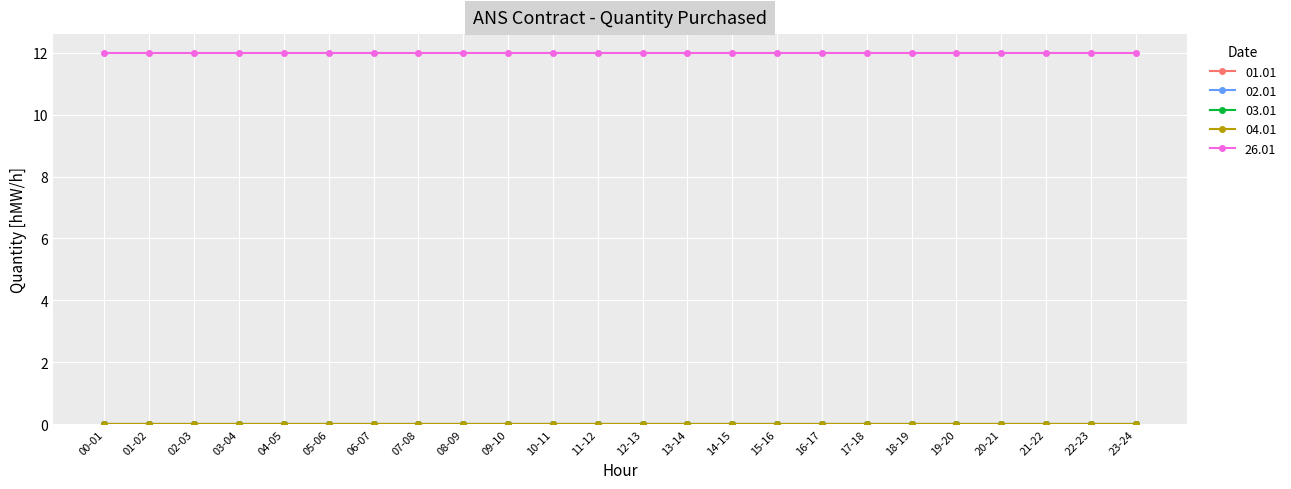

Reading right to left, list all the values displayed in this chart.

01.01: 0	0	0	0	0	0	0	0	0	0	0	0	0	0	0	0	0	0	0	0	0	0	0	0
02.01: 0	0	0	0	0	0	0	0	0	0	0	0	0	0	0	0	0	0	0	0	0	0	0	0
03.01: 0	0	0	0	0	0	0	0	0	0	0	0	0	0	0	0	0	0	0	0	0	0	0	0
04.01: 0	0	0	0	0	0	0	0	0	0	0	0	0	0	0	0	0	0	0	0	0	0	0	0
26.01: 12	12	12	12	12	12	12	12	12	12	12	12	12	12	12	12	12	12	12	12	12	12	12	12